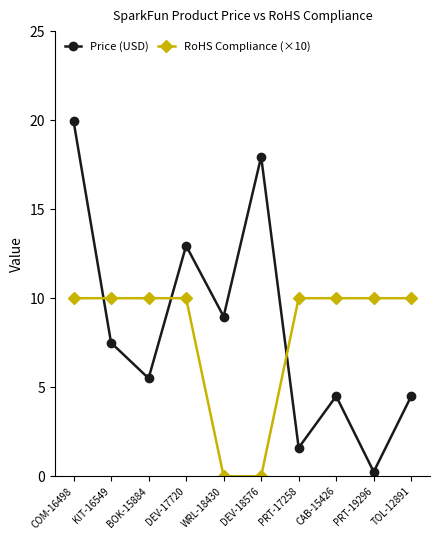

What is the spread (max minus min) of values at CAB-15426?

5.5